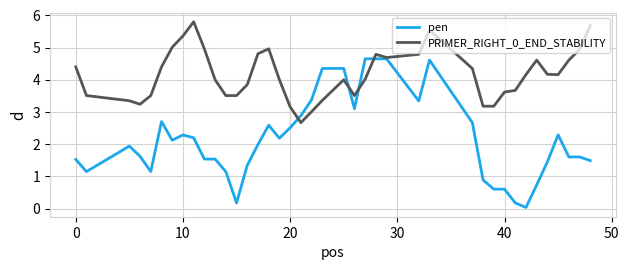

Which series has the largest range (max minus min)?

pen